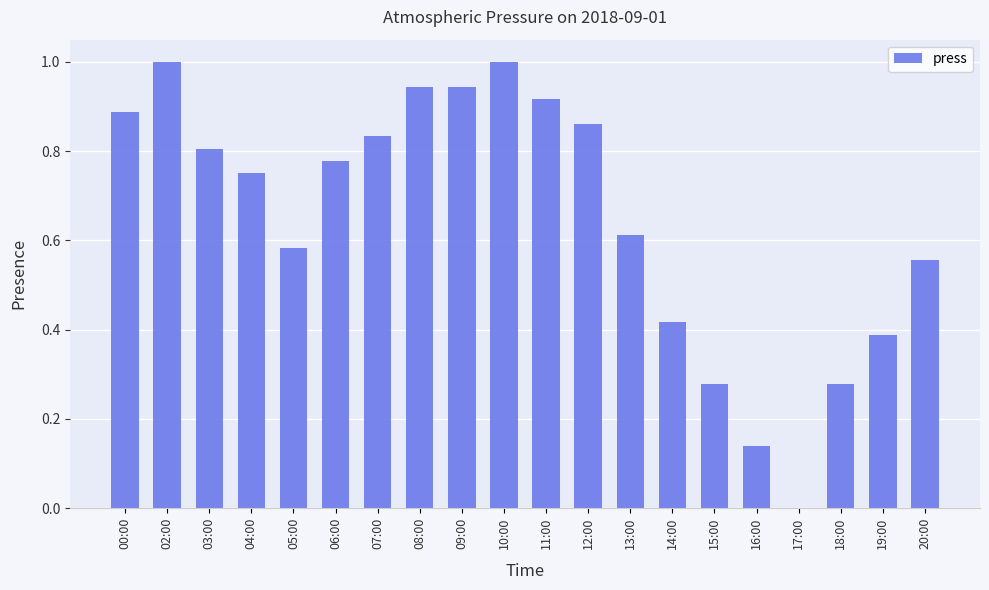

What is the maximum value shown in the chart?

1.0